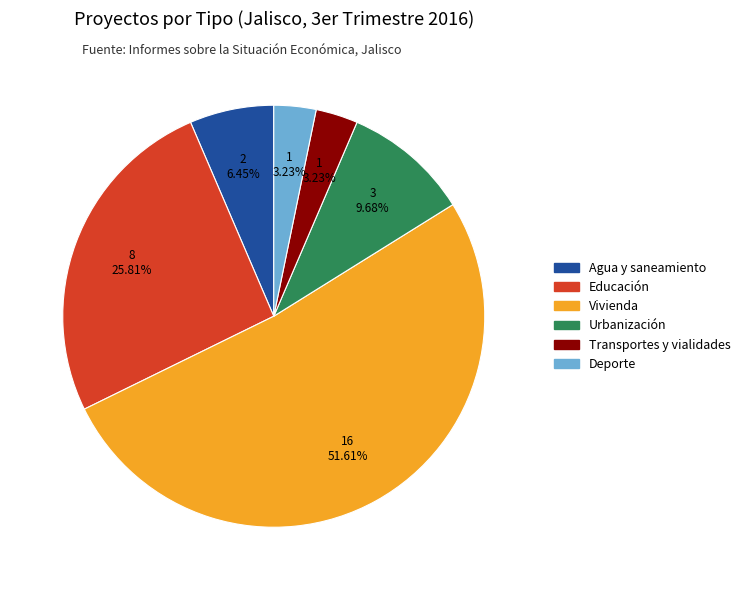

What is the largest slice in the pie chart?

Vivienda